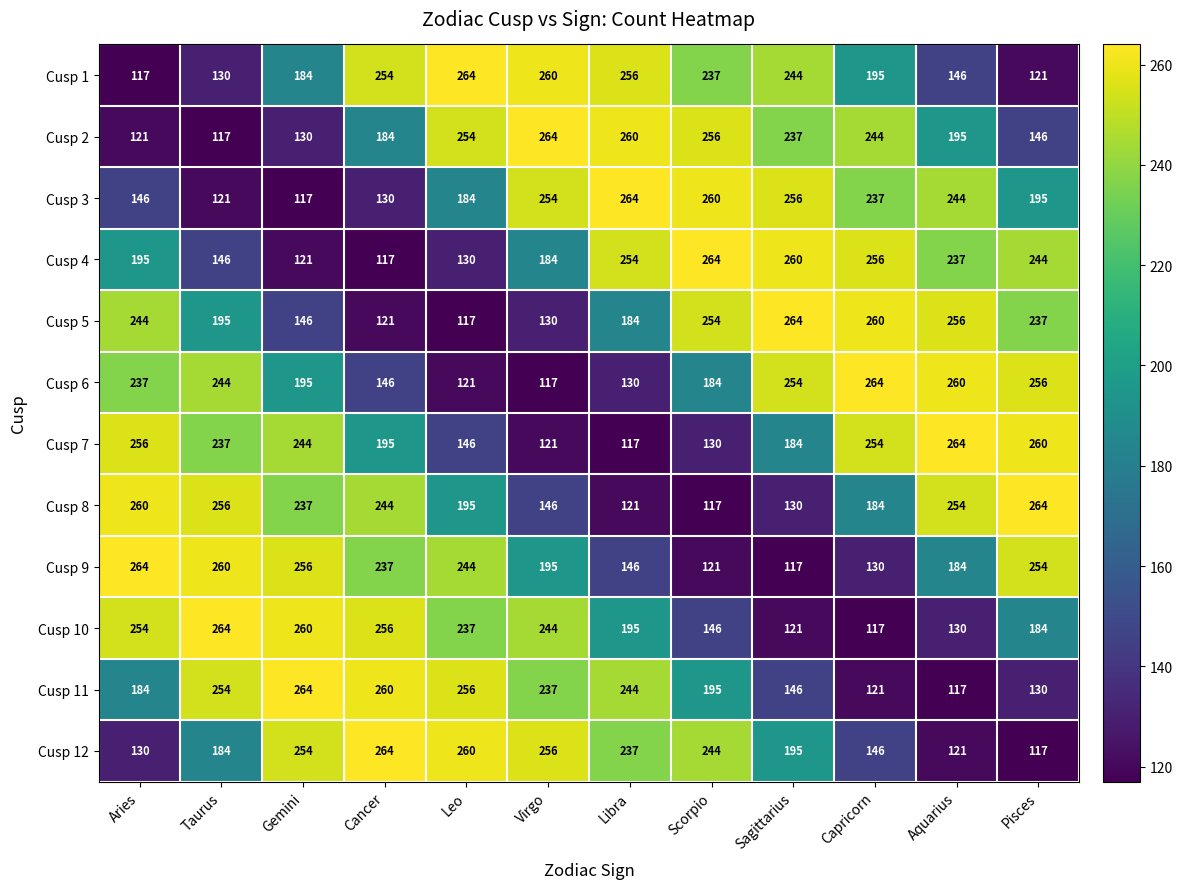

Where is Cusp 3 nearest to the value 190?

Pisces